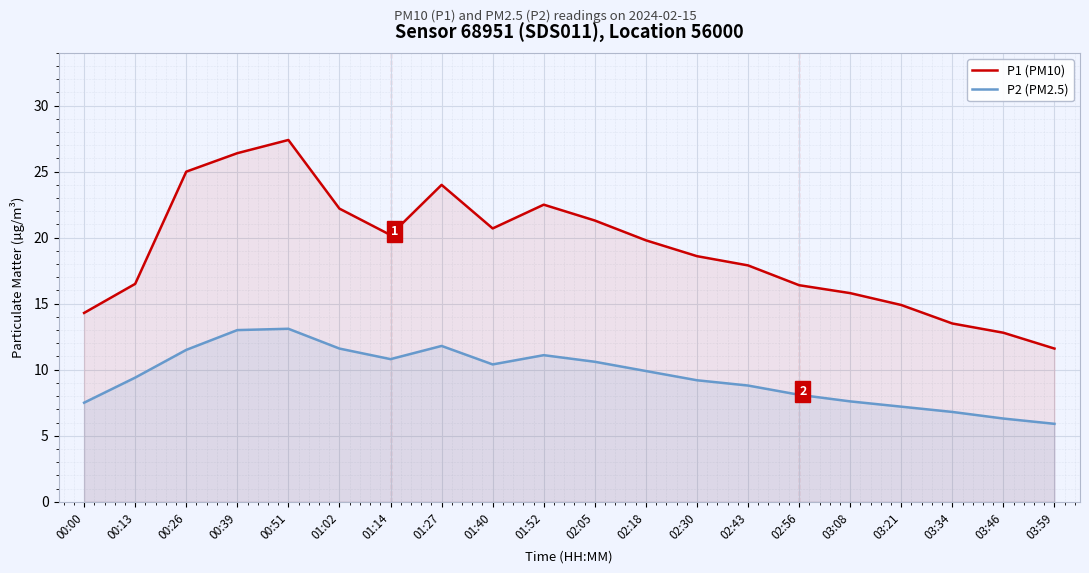

What is the sum of the P1 (PM10) values at 02:43 and 03:21?

32.8